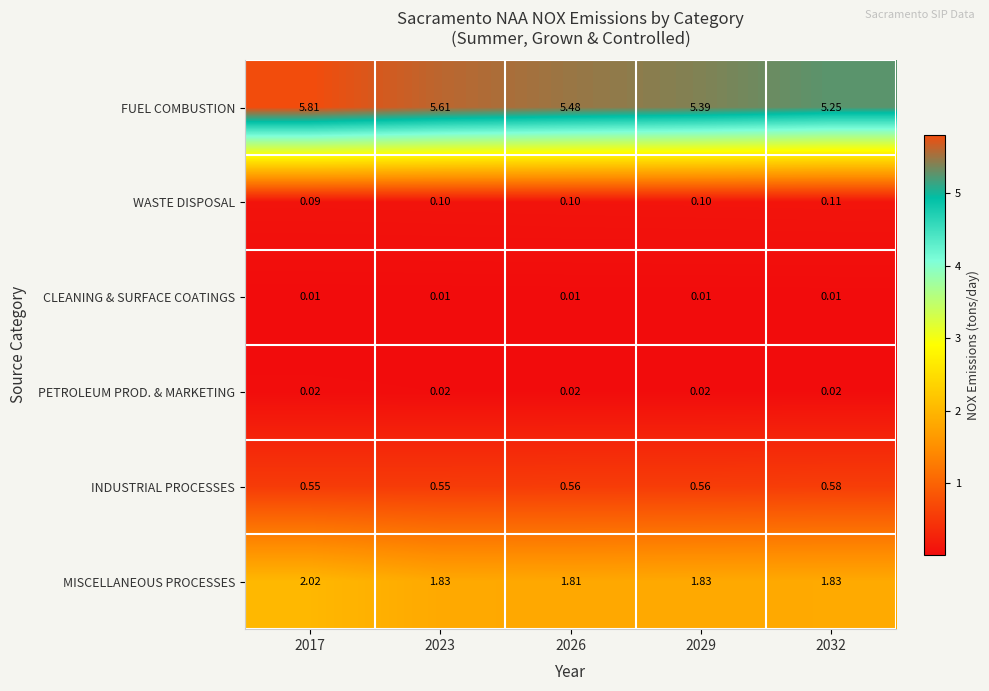

At how many categories does at least one series exceed 3?

5